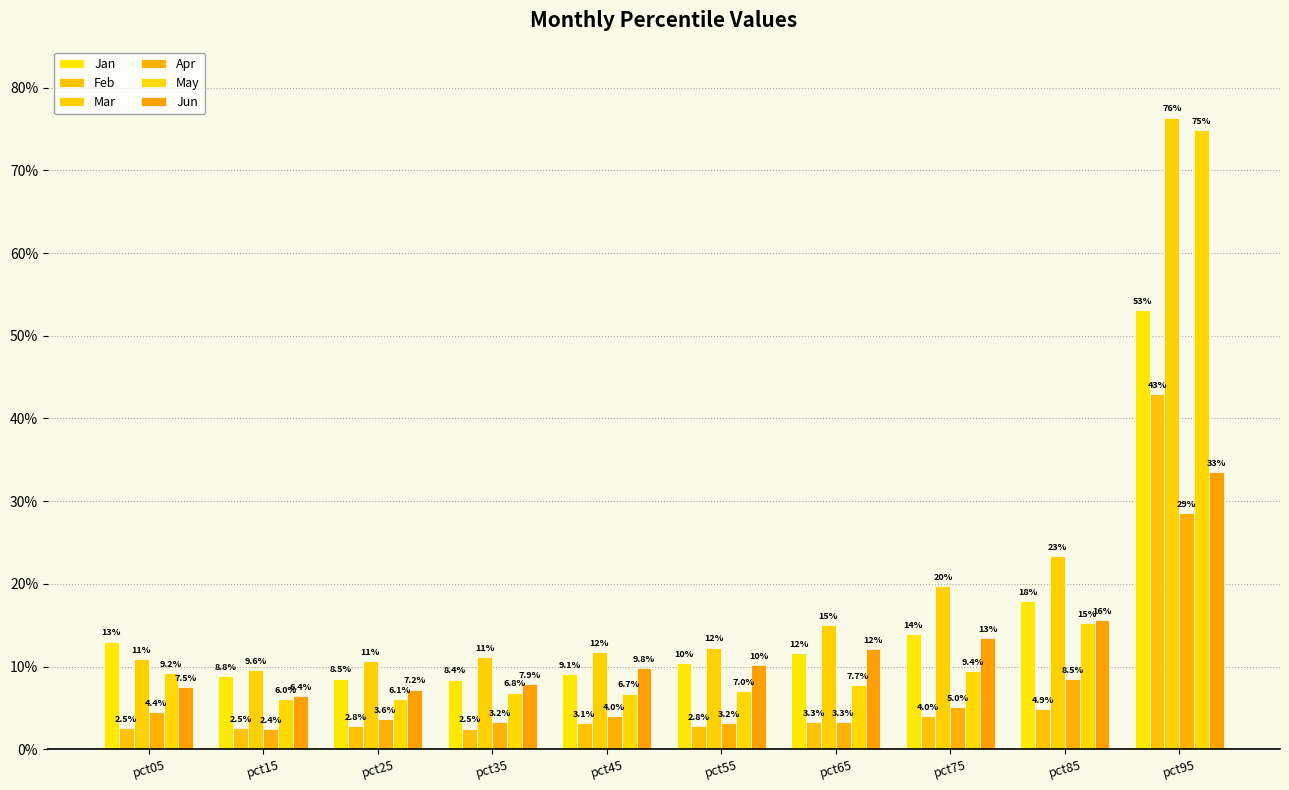

Rank the categories by Mar value from lowest to highest.

pct15, pct25, pct05, pct35, pct45, pct55, pct65, pct75, pct85, pct95